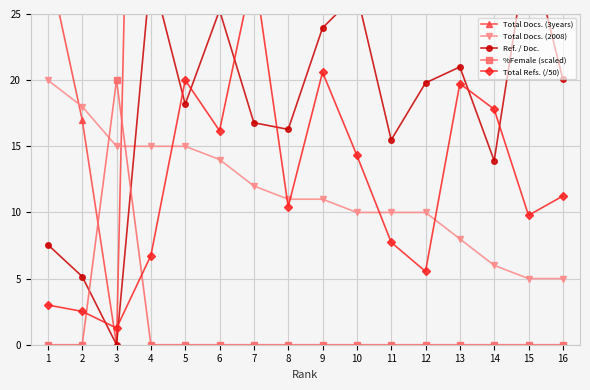

What is the difference between the highest and lowest values at 9?

117.0